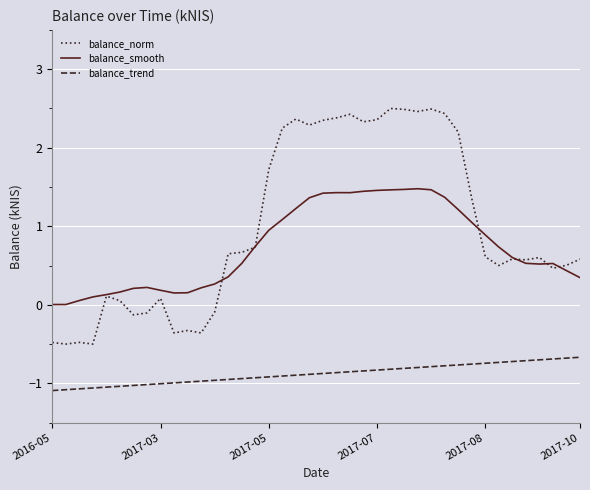

True or false: balance_norm and balance_trend cross at least once.

False